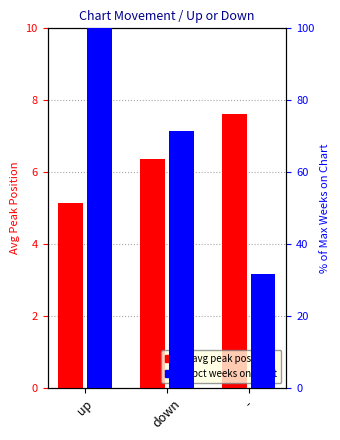

At which category is the sum across all series the highest?

up